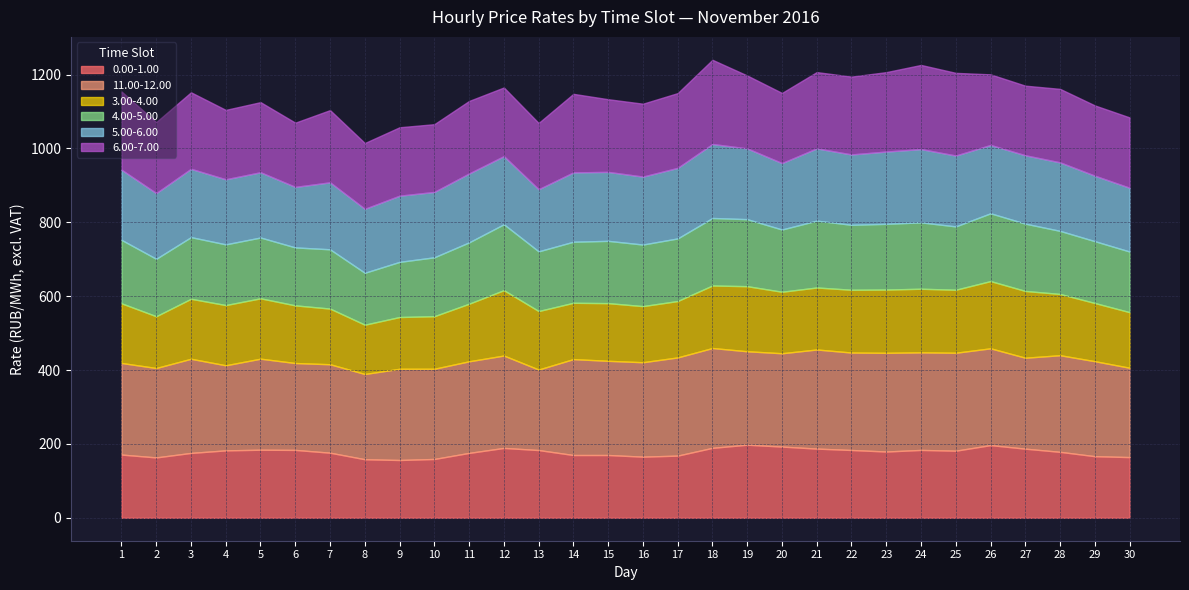

At which category does 6.00-7.00 reach its first local peak?

3